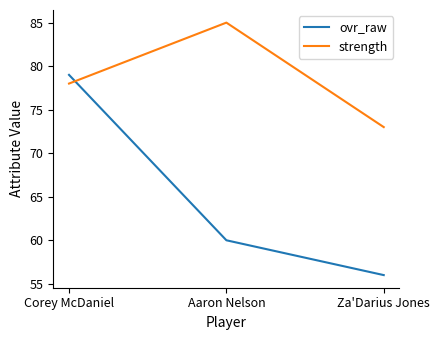

Count the number of data series in this chart.

2